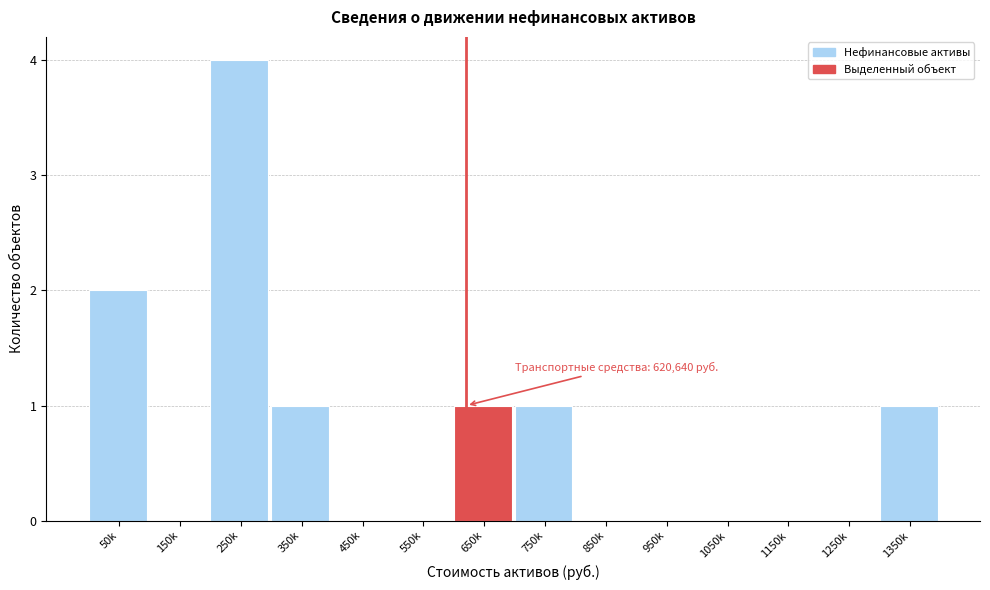

Reading right to left, extract all data points from this chart.

1350k=1	1250k=0	1150k=0	1050k=0	950k=0	850k=0	750k=1	650k=1	550k=0	450k=0	350k=1	250k=4	150k=0	50k=2